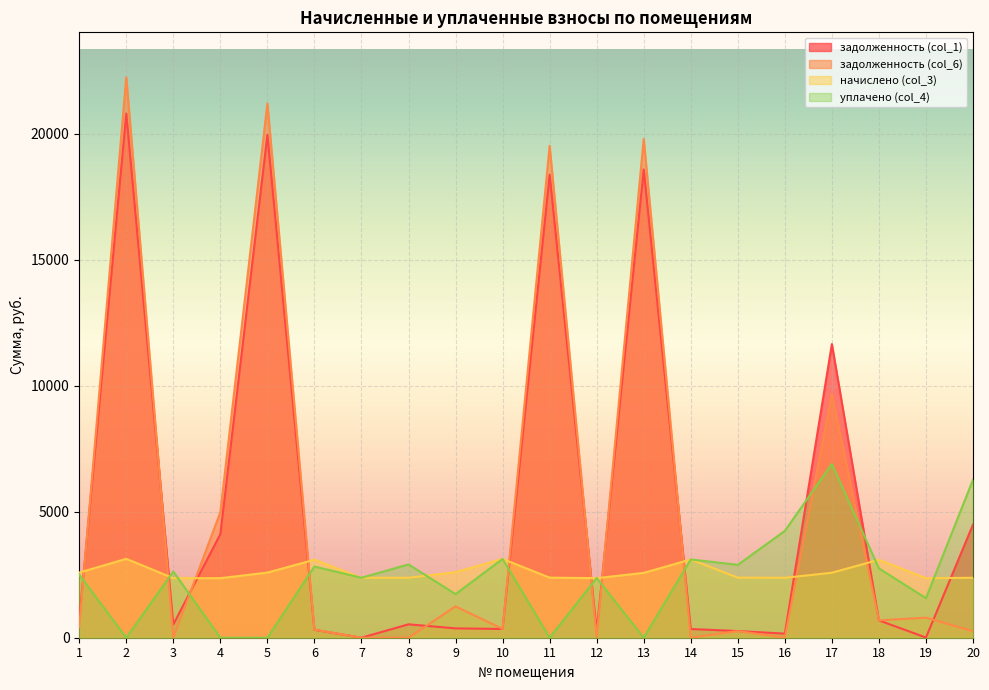

At how many categories does at least one series exceed 3593?

8